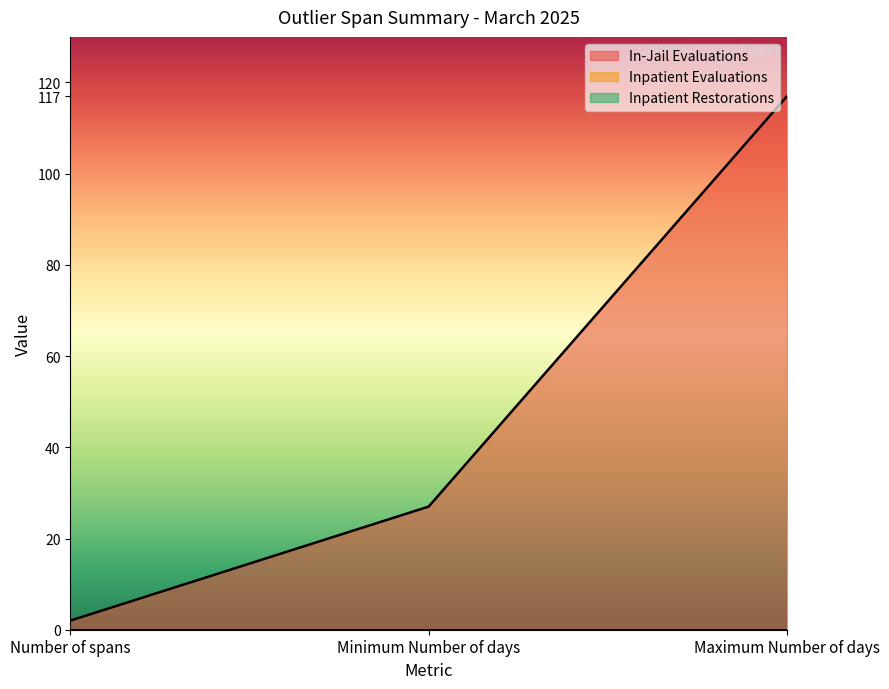

What is the sum of the In-Jail Evaluations values at Minimum Number of days and Maximum Number of days?

144